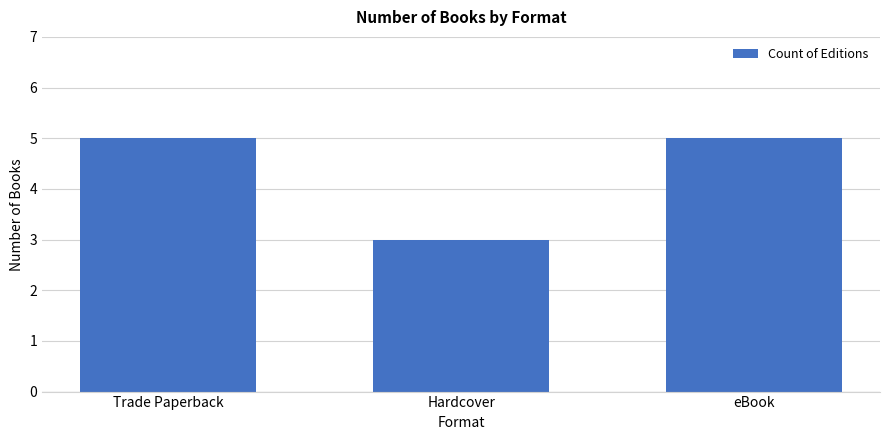

What is the approximate value at Trade Paperback?

5